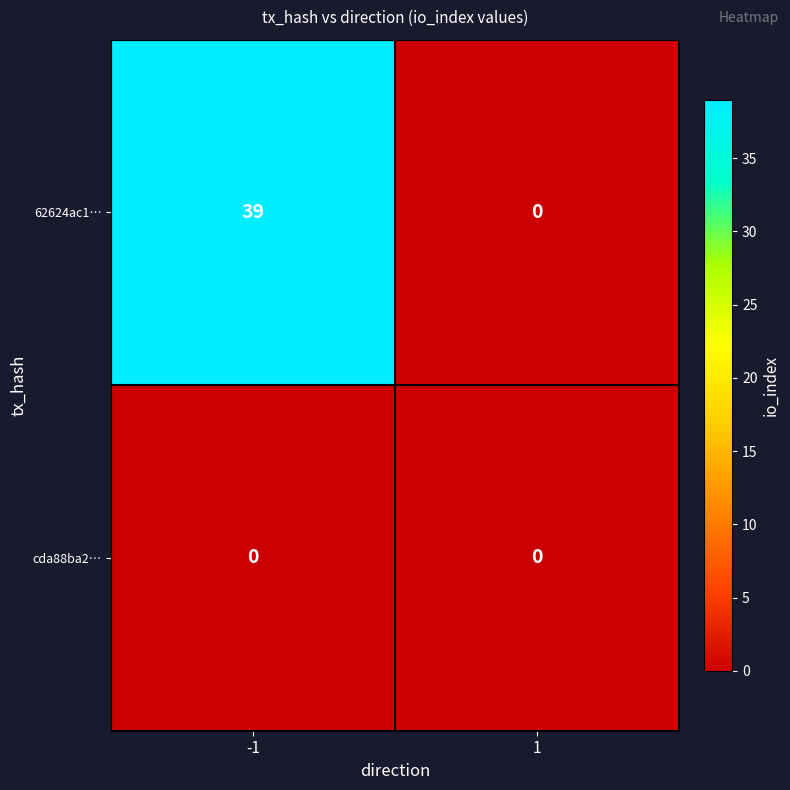

Between -1 and 1, which series saw the biggest shift?

62624ac1…